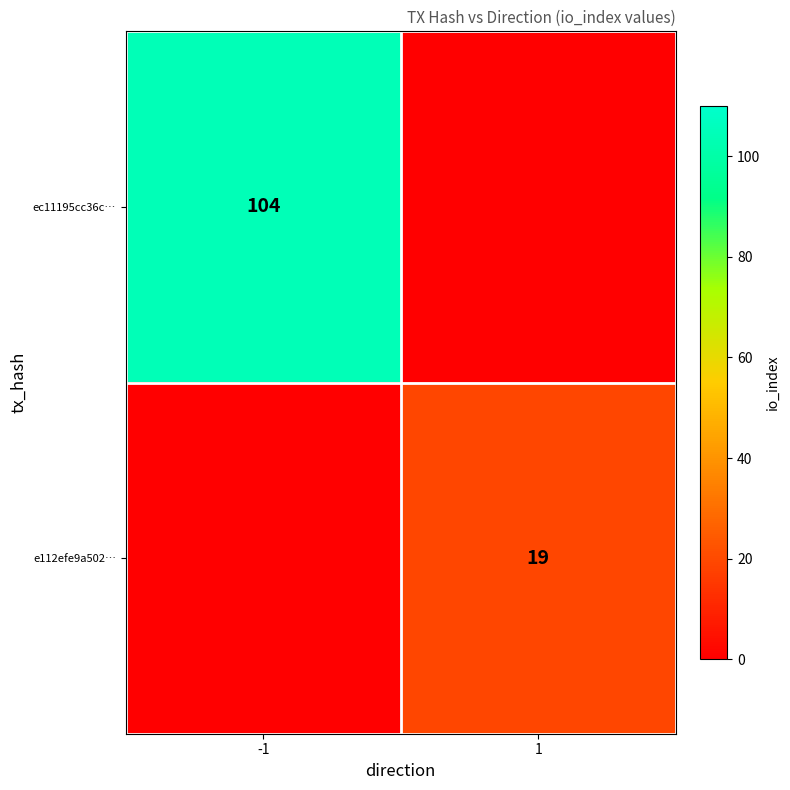

True or false: ec11195cc36c… has a value of 104 at -1.

True